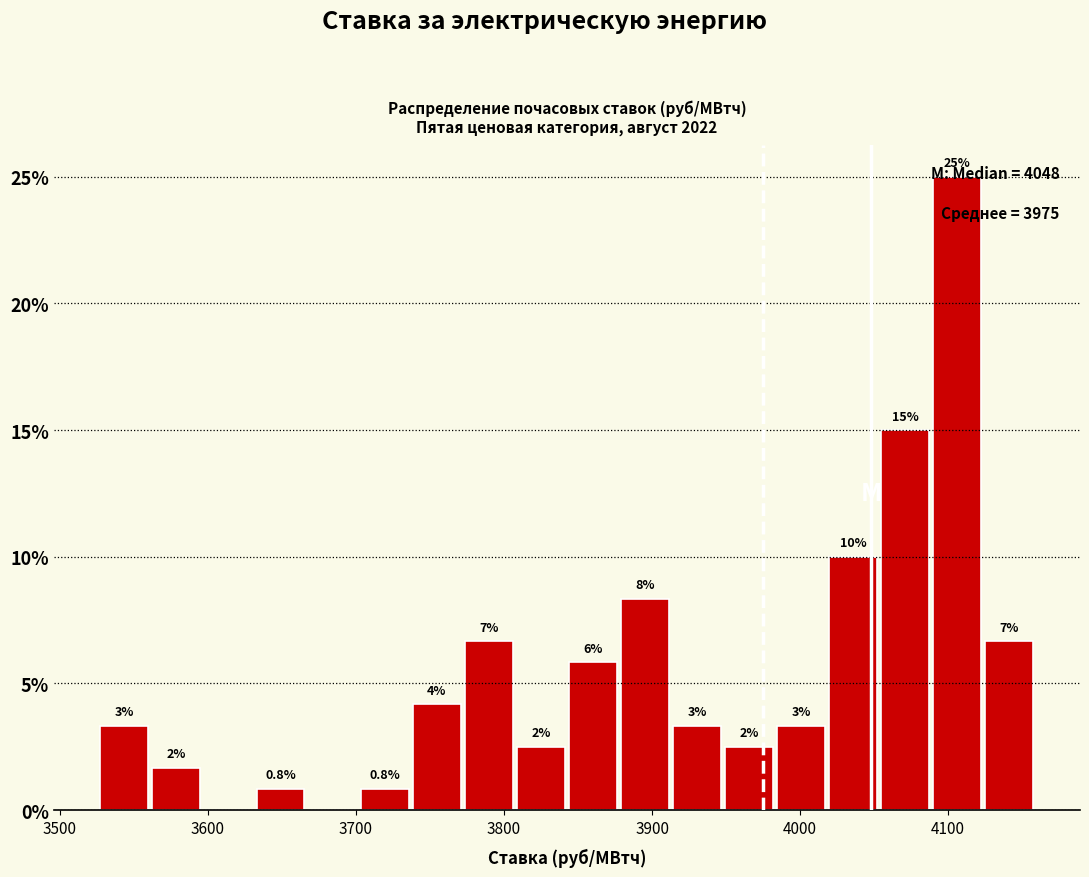

Around what value on the x-axis is the tallest bar? Give the approximate position of its centre, as read against the axis.

4110